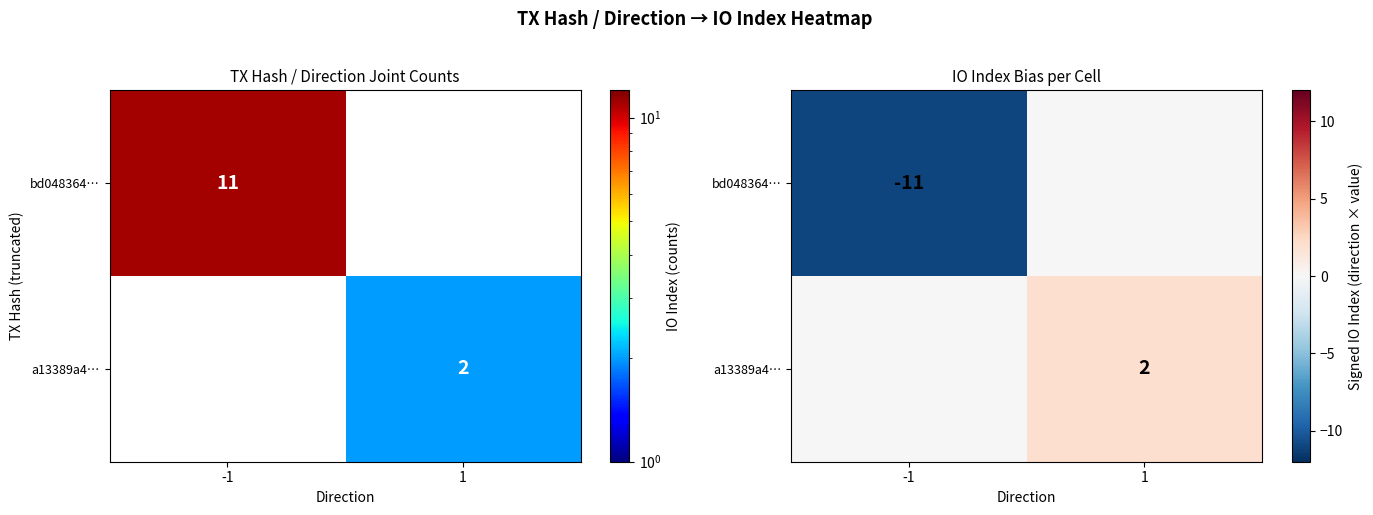

The value of a13389a4… at 1 is 2. True or false?

True